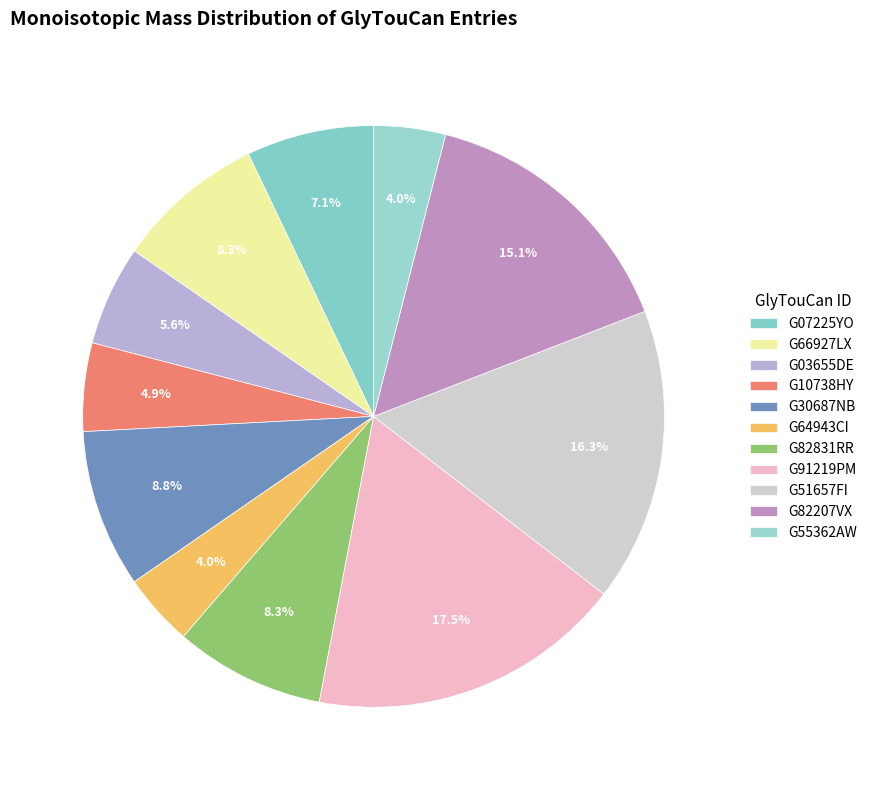

How much of the chart is everything except G55362AW?

96.0%